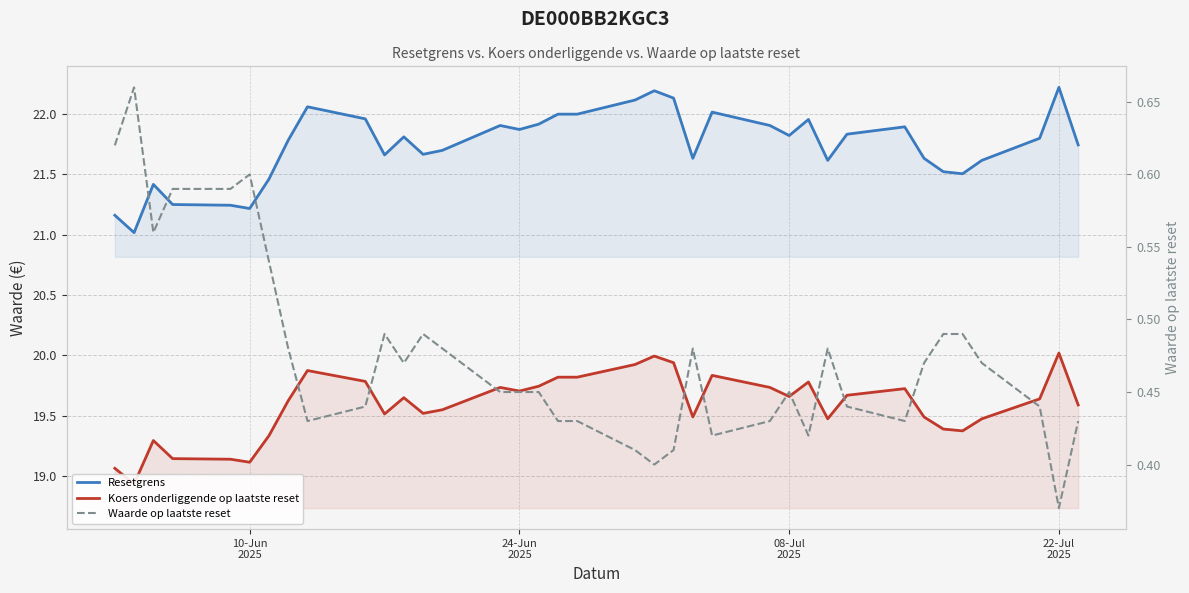

Which series has the widest spread of values?

Resetgrens